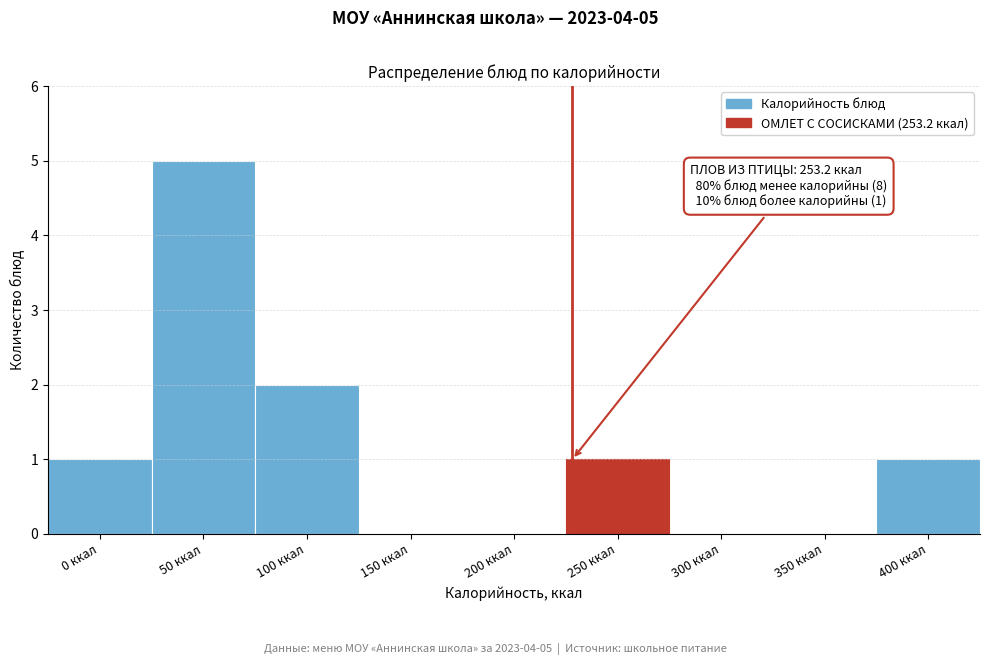

Reading left to right, what are all the values shown in this chart?

0 ккал=1	50 ккал=5	100 ккал=2	150 ккал=0	200 ккал=0	250 ккал=1	300 ккал=0	350 ккал=0	400 ккал=1